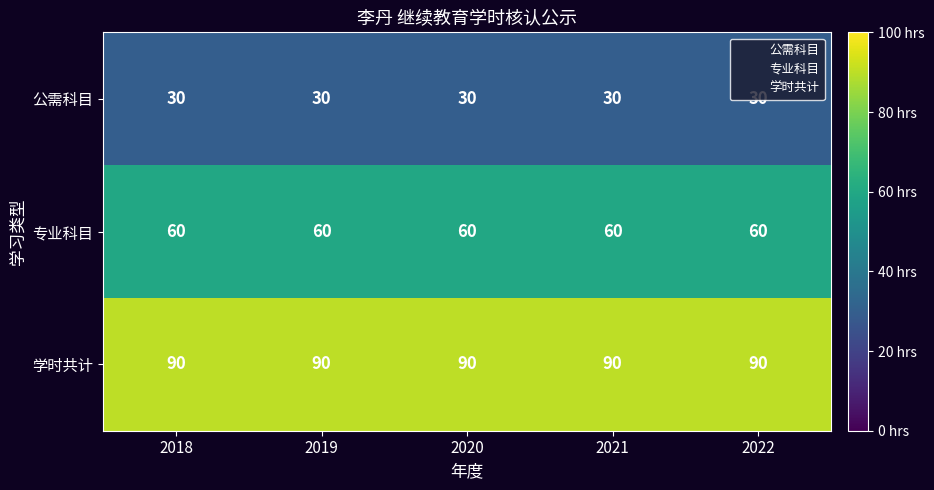

Rank the series by their maximum value, from highest to lowest.

学时共计, 专业科目, 公需科目